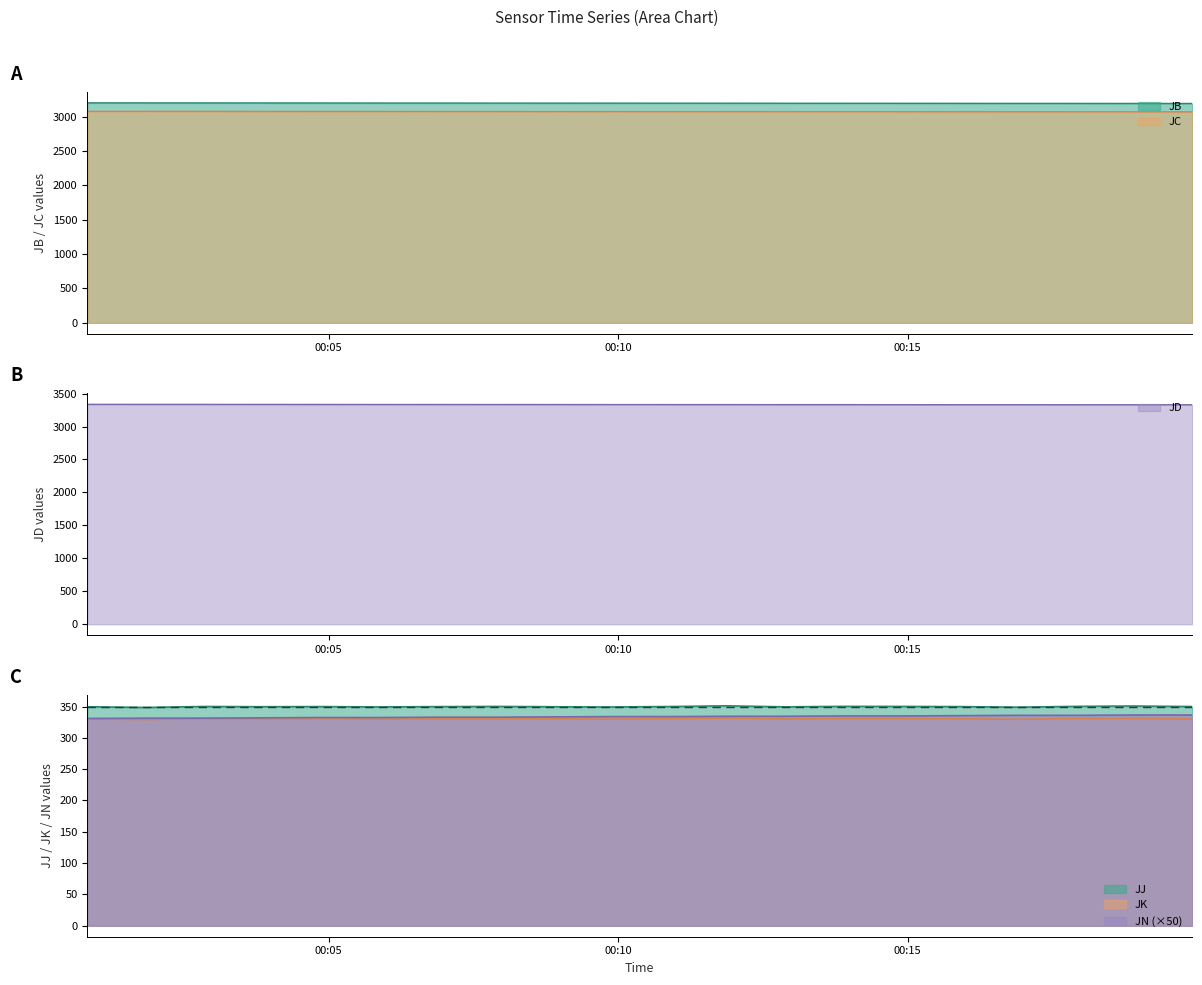

Is it true that JN equals 334.0 at 2014-01-24 00:10:53?

True